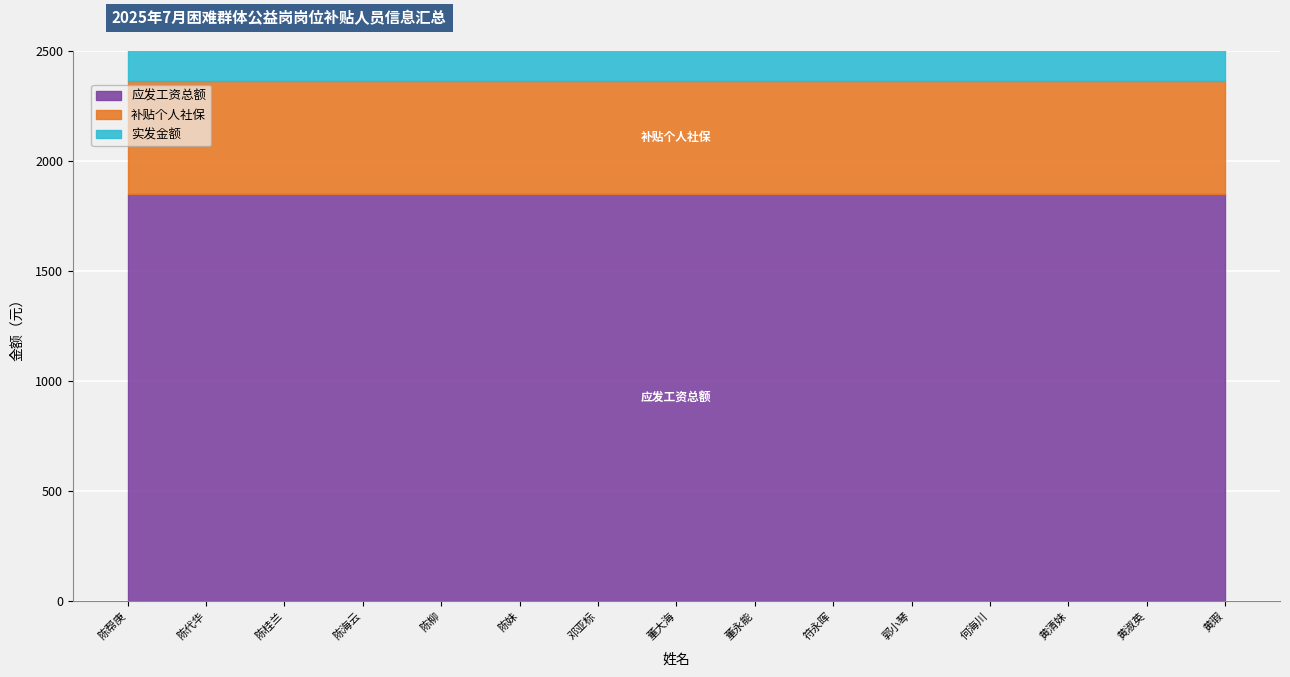

Which series has the largest range (max minus min)?

应发工资总额